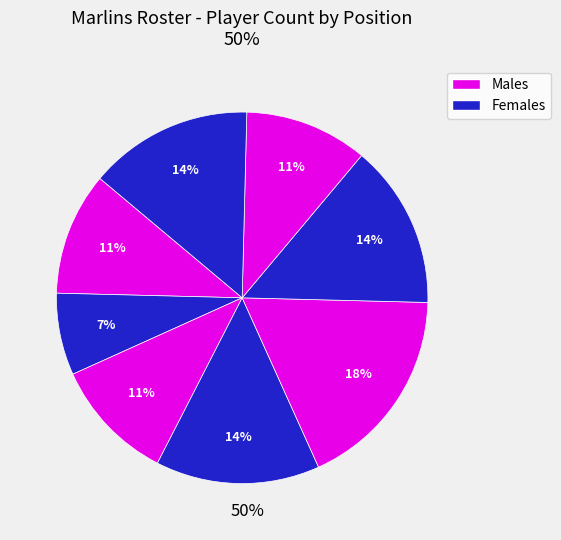

How many slices are in this pie chart?

8